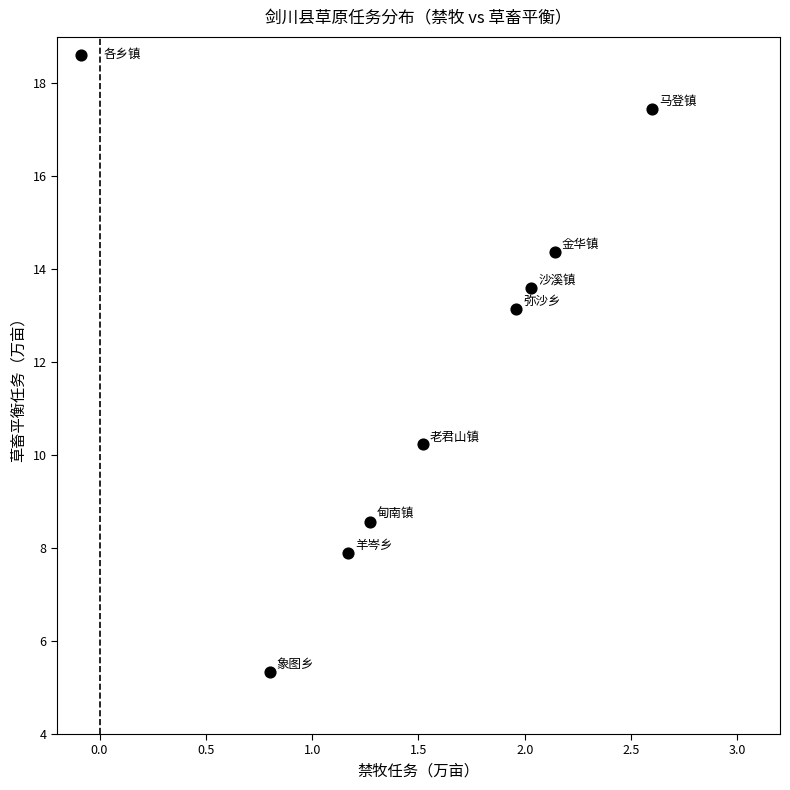

What Y value in the scatter plot is closest to 11?

10.2